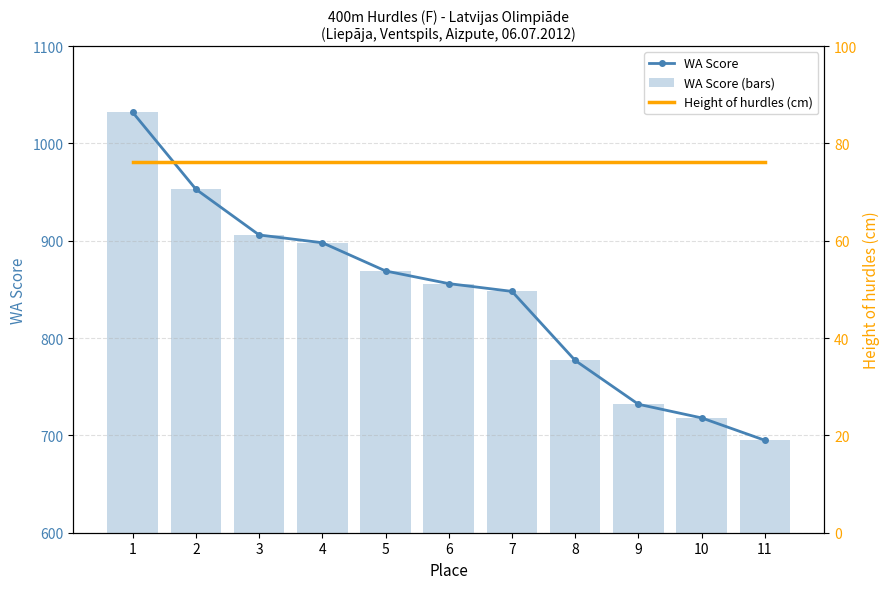

Reading left to right, extract all data points from this chart.

WA Score: 1=1032.0	2=953.0	3=906.0	4=898.0	5=869.0	6=856.0	7=848.0	8=777.0	9=732.0	10=718.0	11=695.0
WA Score (bars): 1=1032.0	2=953.0	3=906.0	4=898.0	5=869.0	6=856.0	7=848.0	8=777.0	9=732.0	10=718.0	11=695.0
Height of hurdles (cm): 1=76.2	2=76.2	3=76.2	4=76.2	5=76.2	6=76.2	7=76.2	8=76.2	9=76.2	10=76.2	11=76.2